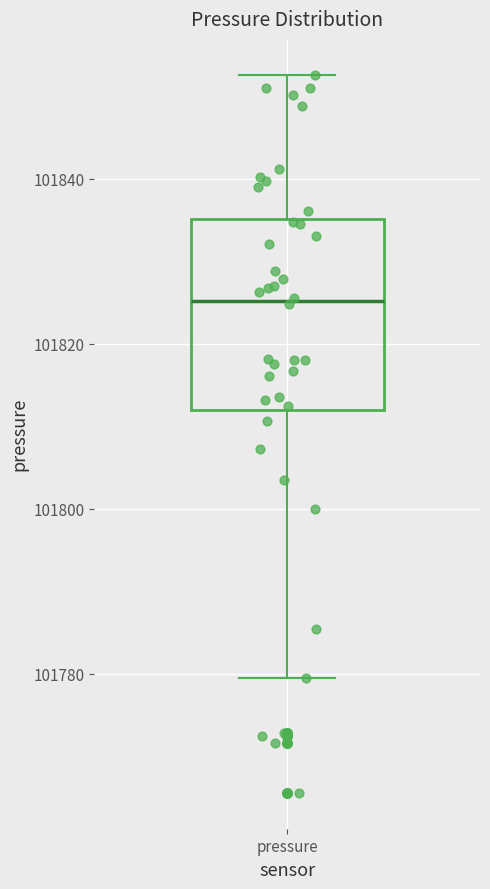

Read this box plot against the y-axis: the position of the median line, the range covered by the box, and the ends of both whiskers. The values are not printed on the chart, so give them approximately, as read against the axis.

median 101826, box 101812 to 101836, whiskers 101780 to 101852